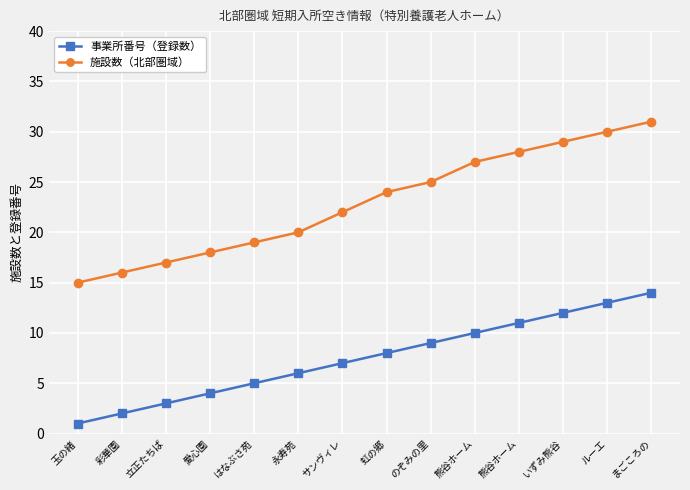

True or false: 事業所番号（登録数） and 施設数（北部圏域） cross at least once.

False